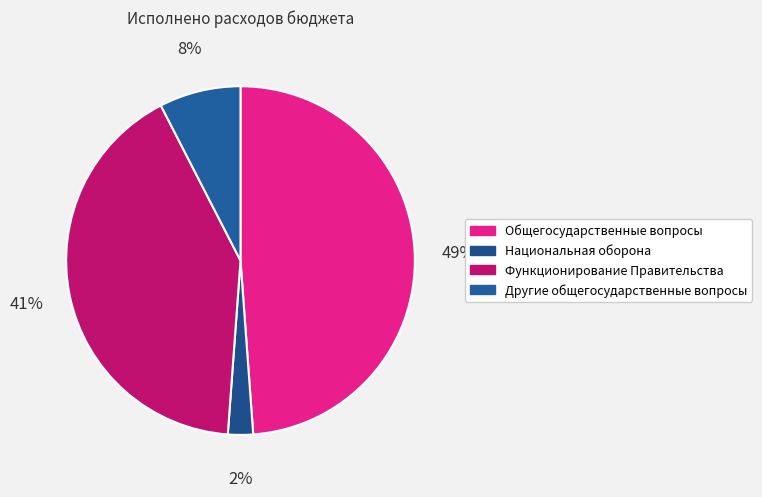

Count the number of slices in the pie.

4